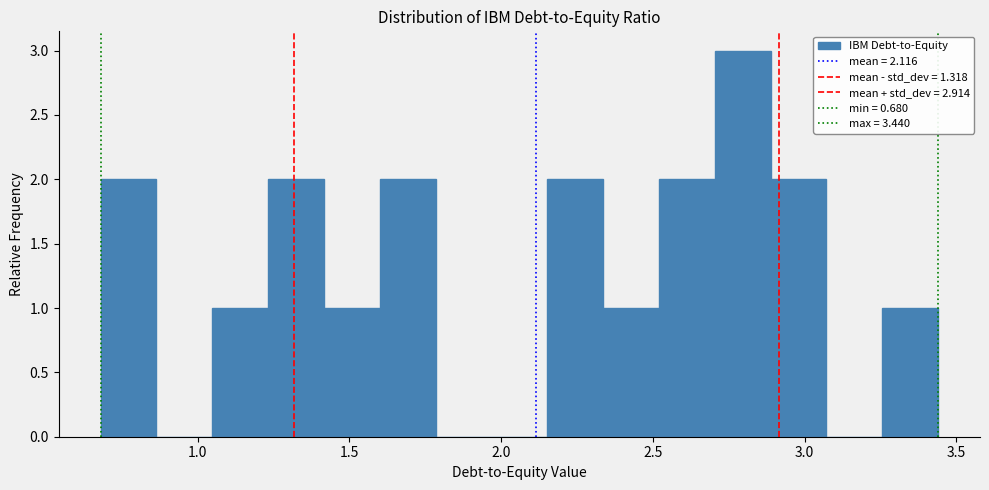

Around what value on the x-axis is the tallest bar? Give the approximate position of its centre, as read against the axis.

2.80